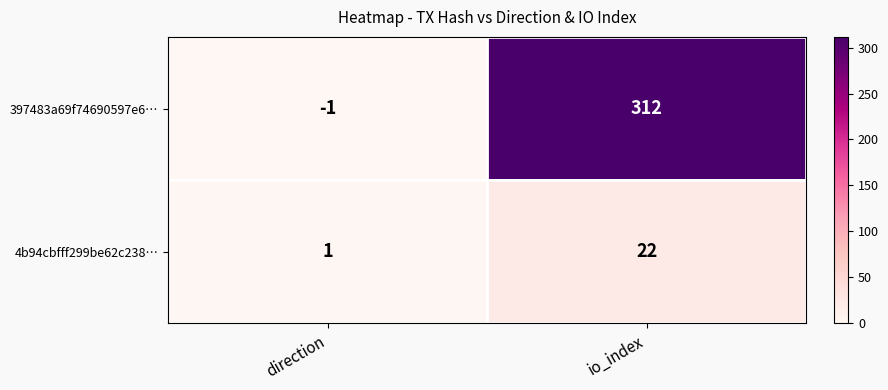

Which series has the largest total across all categories?

397483a69f74690597e6…